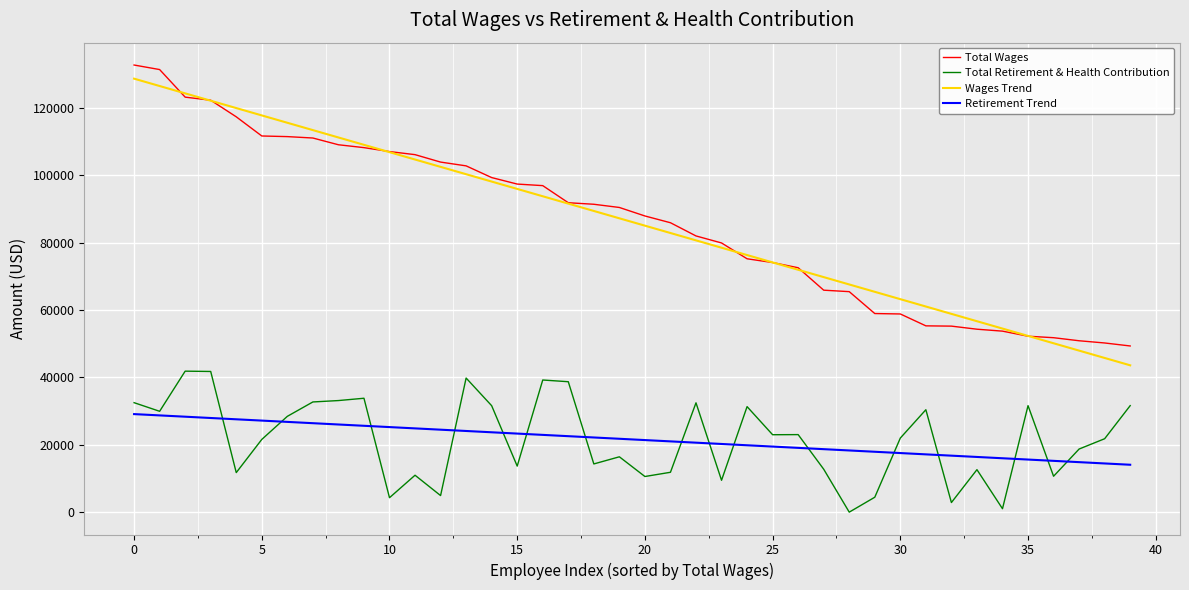

What is the maximum value for Wages Trend?

128663.4